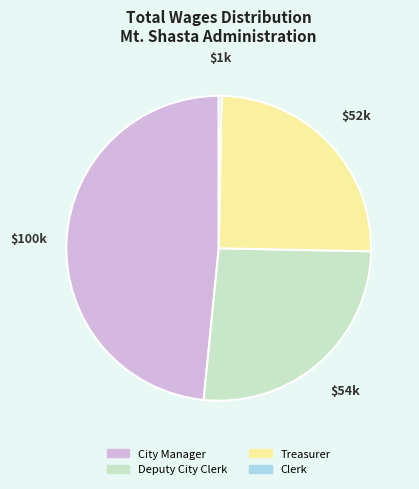

Is there a majority slice in this chart?

No